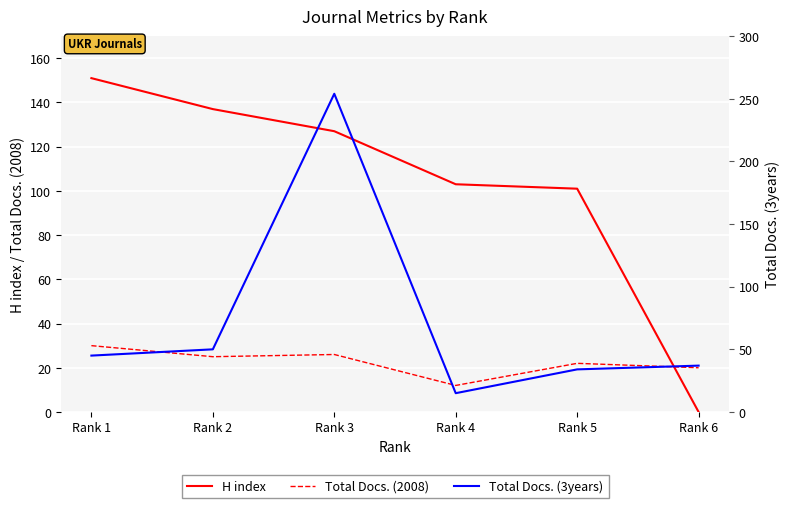

How many values in the Total Docs. (2008) series are below 25?

3